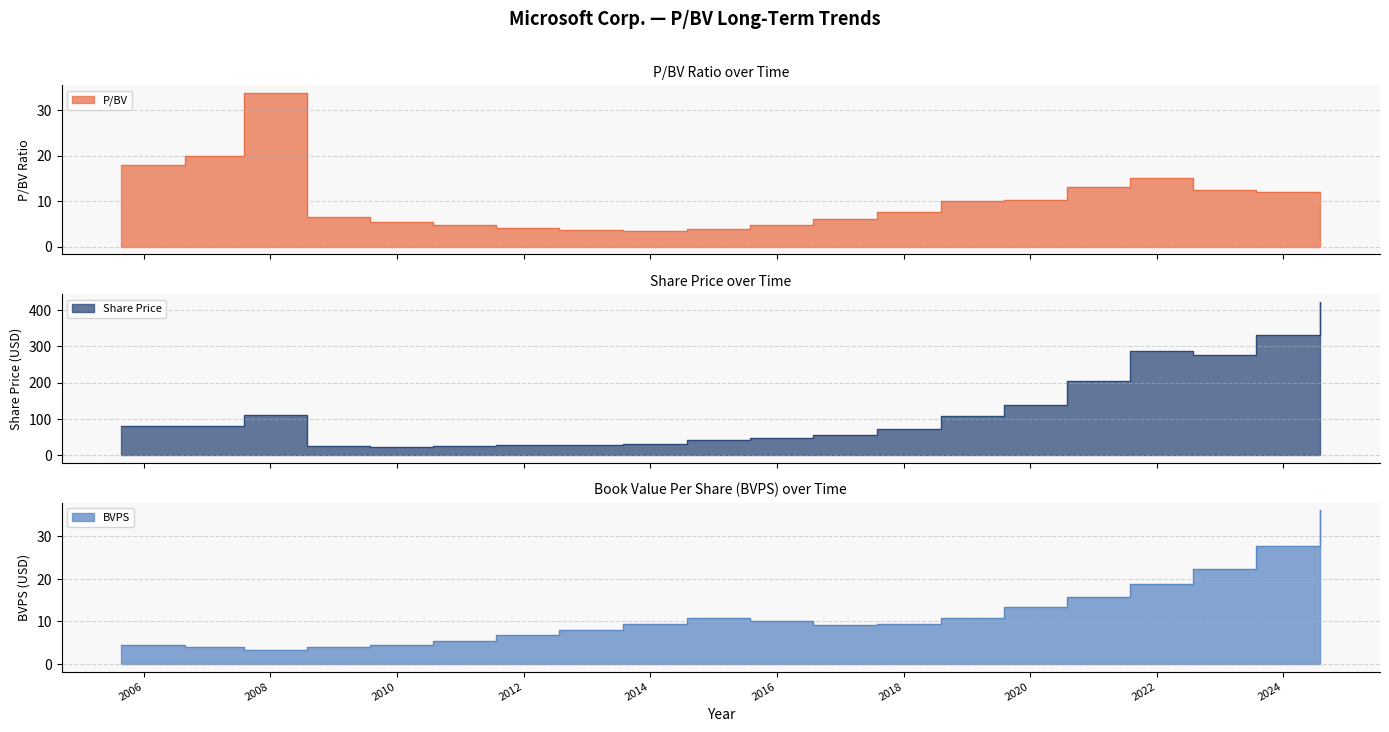

True or false: Share Price and P/BV intersect in this chart.

False